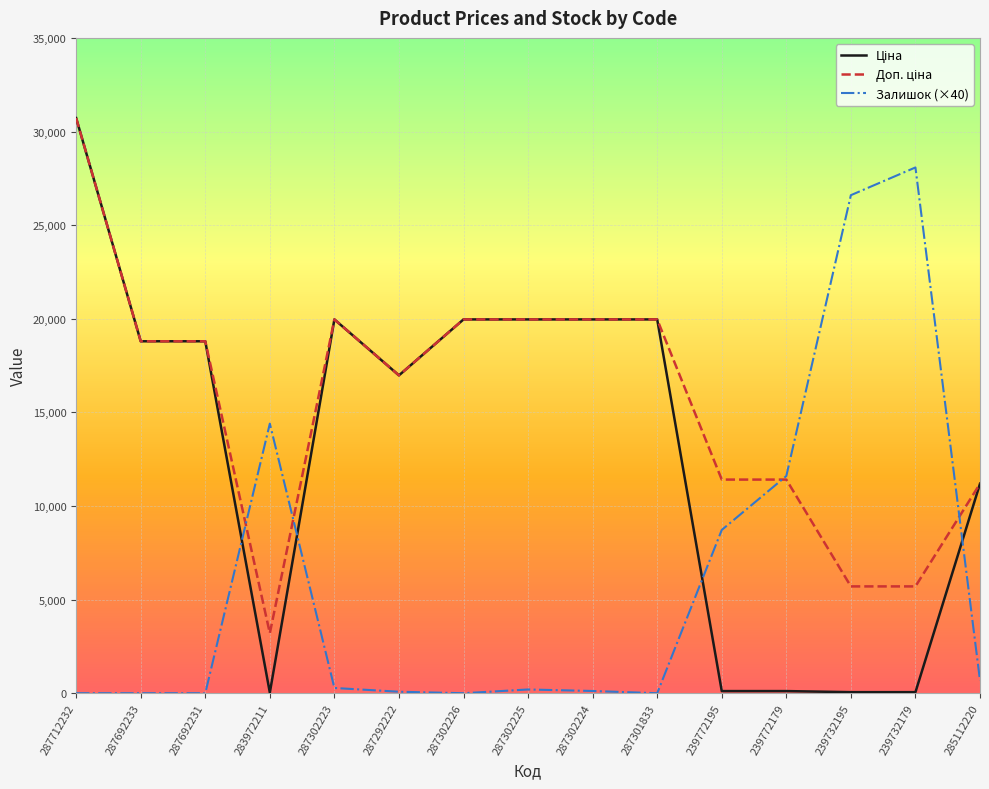

At which label does Залишок (×40) first exceed 200?

283972211